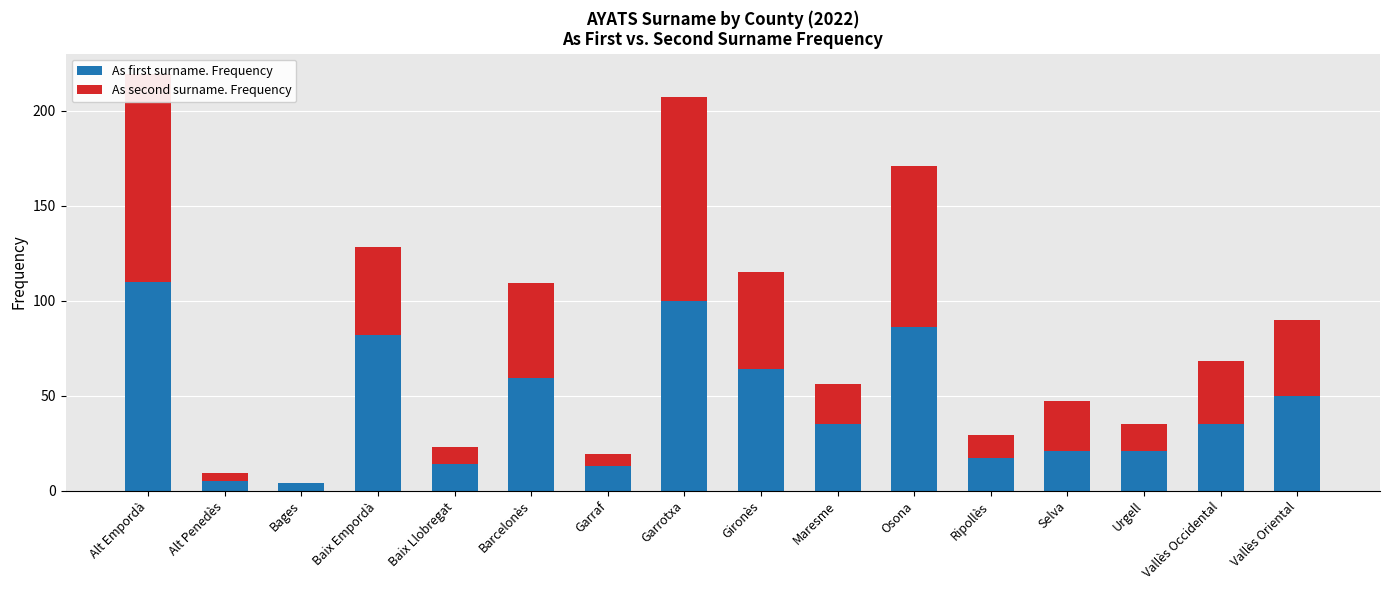

How many values in the As second surname. Frequency series exceed 33?

7